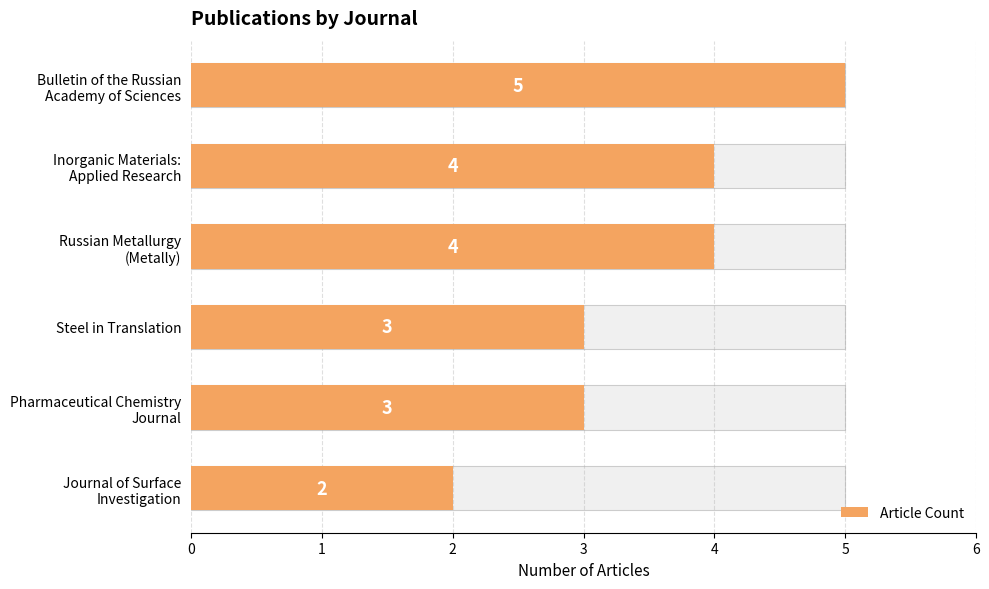

What is the sum of all values?

21